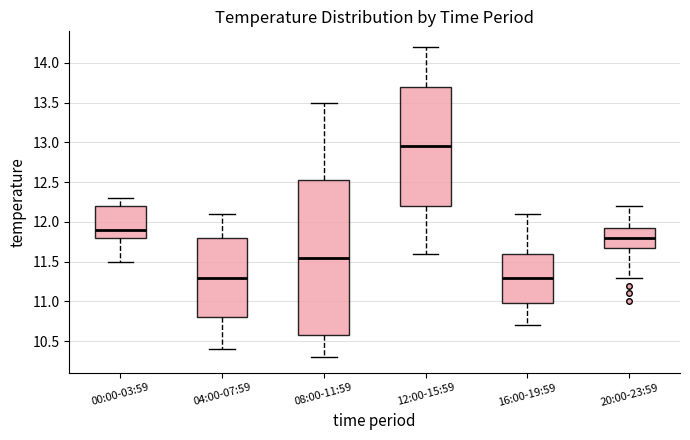

Reading left to right, read every box against the y-axis: the position of its median line, the range the box covers, and the ends of its whiskers. The values are not printed on the chart, so give them approximately, as read against the axis.

00:00-03:59: median 11.90, box 11.80 to 12.20, whiskers 11.50 to 12.30
04:00-07:59: median 11.30, box 10.80 to 11.80, whiskers 10.40 to 12.10
08:00-11:59: median 11.55, box 10.60 to 12.55, whiskers 10.30 to 13.50
12:00-15:59: median 12.95, box 12.20 to 13.70, whiskers 11.60 to 14.20
16:00-19:59: median 11.30, box 11.00 to 11.60, whiskers 10.70 to 12.10
20:00-23:59: median 11.80, box 11.70 to 11.95, whiskers 11.30 to 12.20